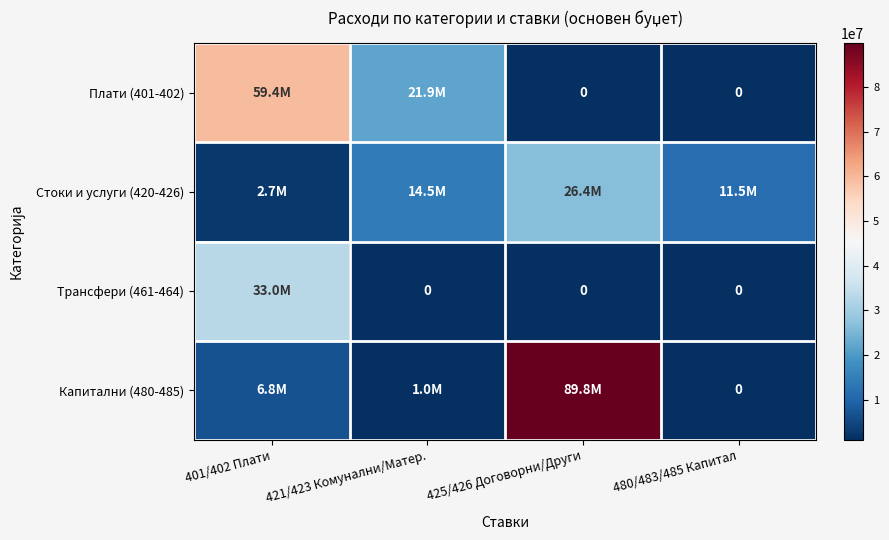

The Капитални (480-485) series shows 1000000 at 421/423 Комунални/Матер.. True or false?

True